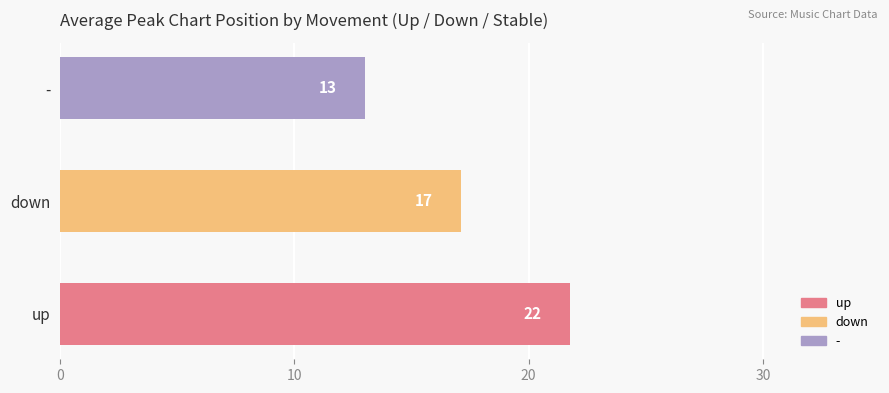

How many bars are there in total?

3